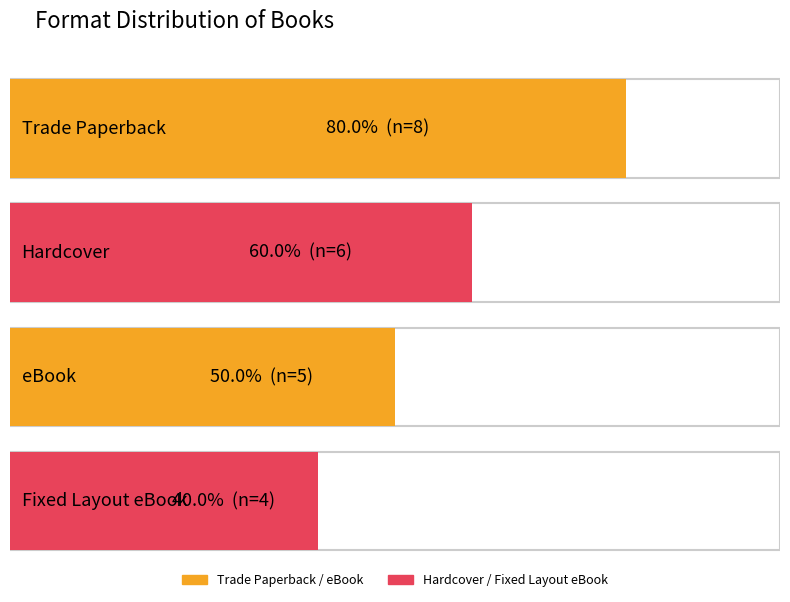

Which label corresponds to the largest value in the chart?

Trade Paperback